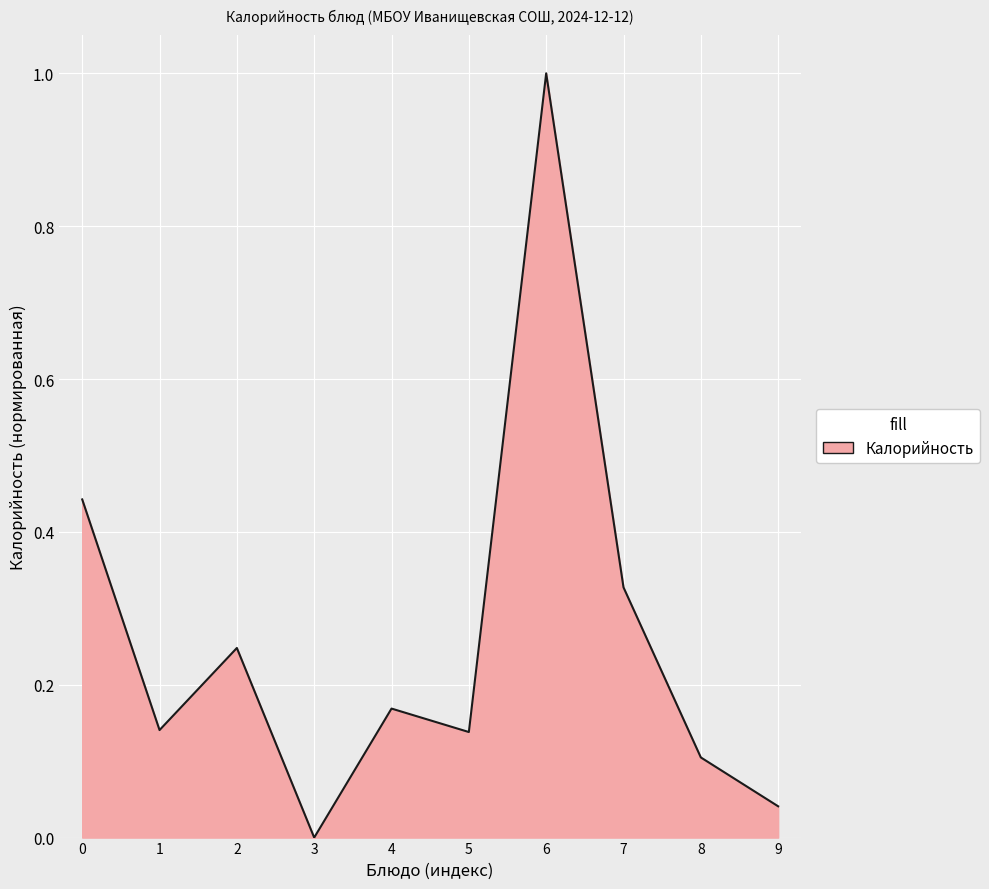

Between 9 and 7, which is larger?

7